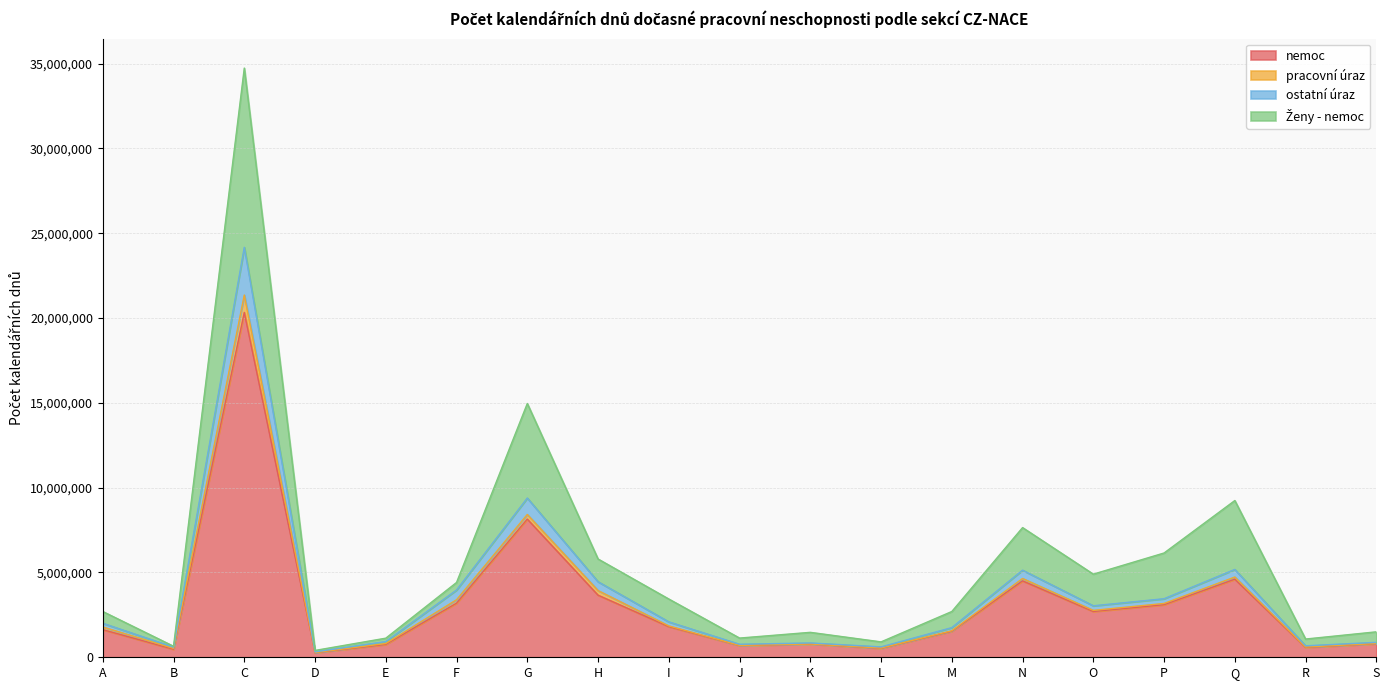

True or false: nemoc and Ženy - nemoc cross at least once.

False